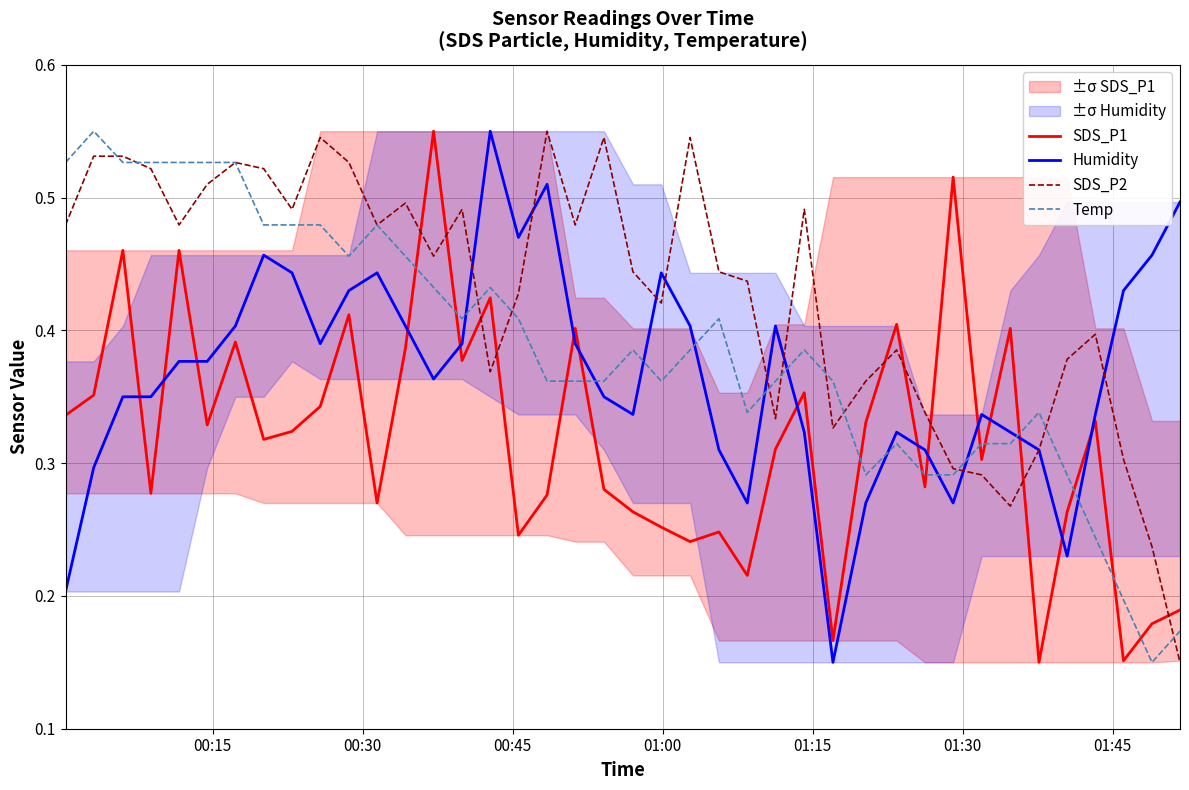

True or false: SDS_P2 and SDS_P1 intersect in this chart.

True